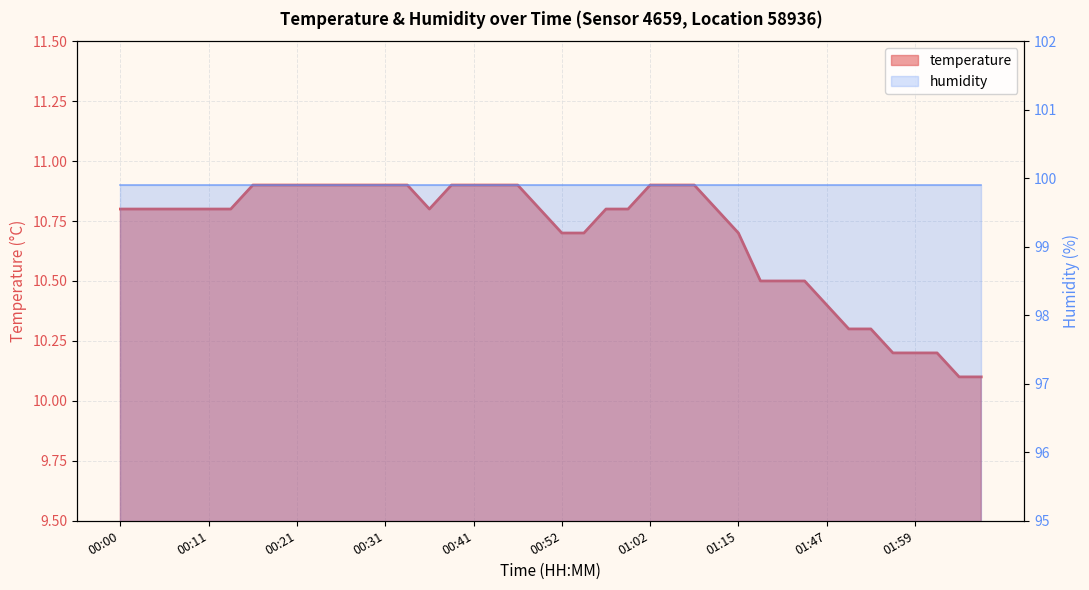

Rank the categories by value from lowest to highest.

02:04, 02:07, 01:56, 01:59, 02:02, 01:50, 01:53, 01:47, 01:28, 01:37, 01:40, 00:52, 00:54, 01:15, 00:00, 00:03, 00:06, 00:08, 00:11, 00:14, 00:36, 00:49, 00:56, 00:59, 01:09, 00:16, 00:19, 00:21, 00:23, 00:26, 00:28, 00:31, 00:33, 00:38, 00:41, 00:43, 00:46, 01:02, 01:04, 01:07